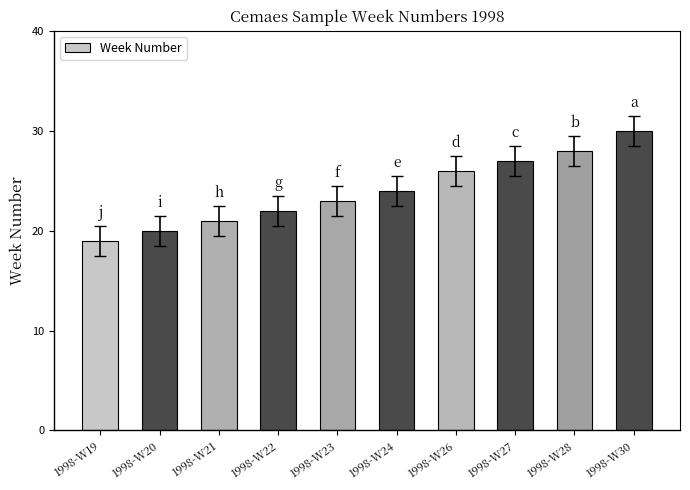

Reading left to right, list all the values displayed in this chart.

19	20	21	22	23	24	26	27	28	30